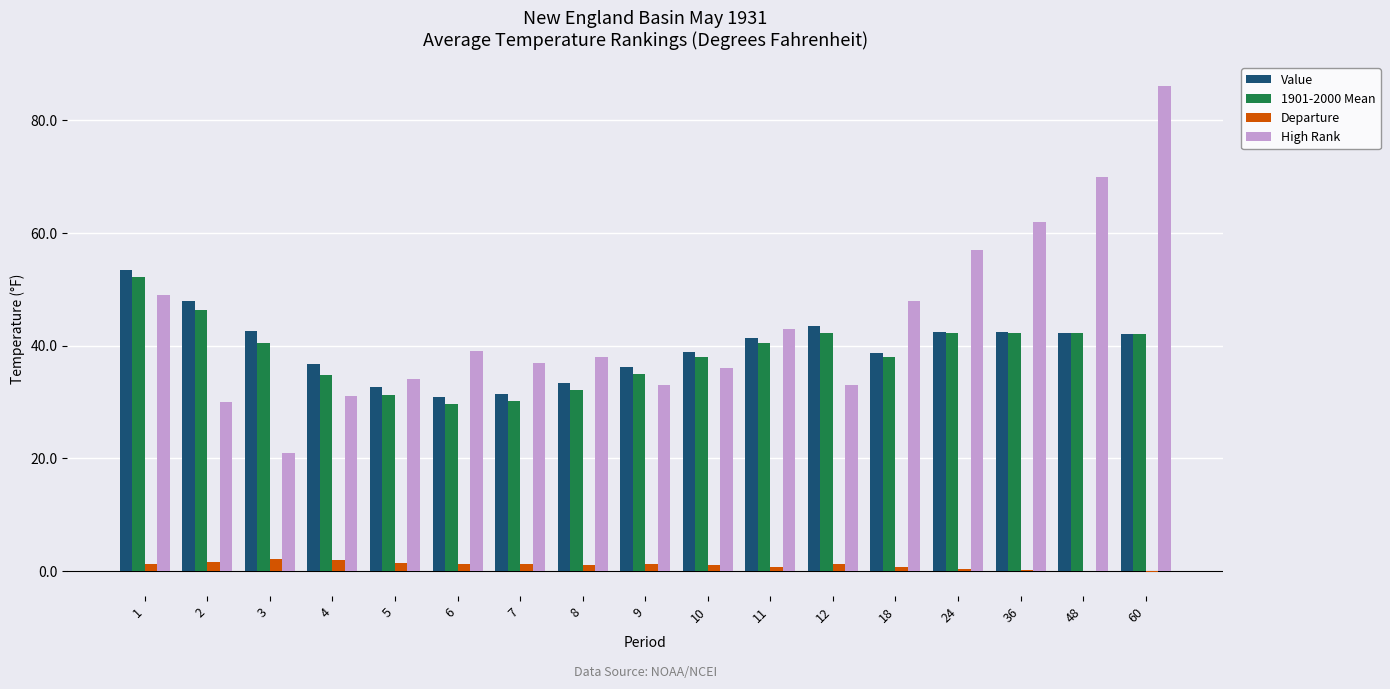

How many groups of bars are there?

17